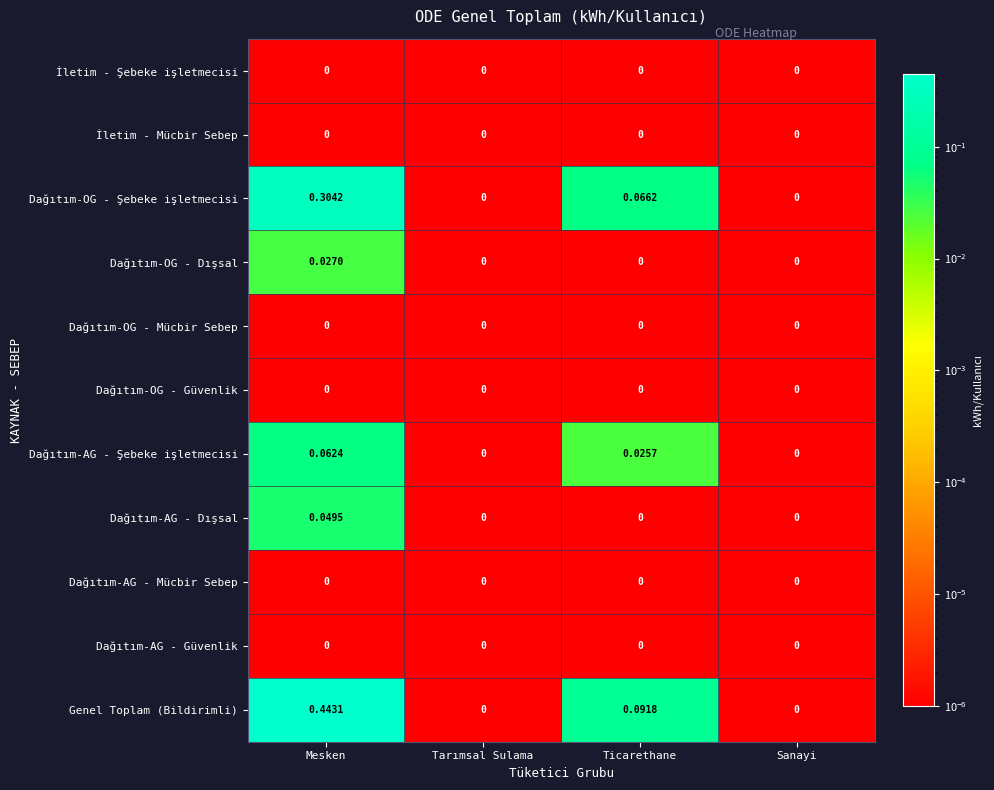

Which series has the largest range (max minus min)?

Genel Toplam (Bildirimli)